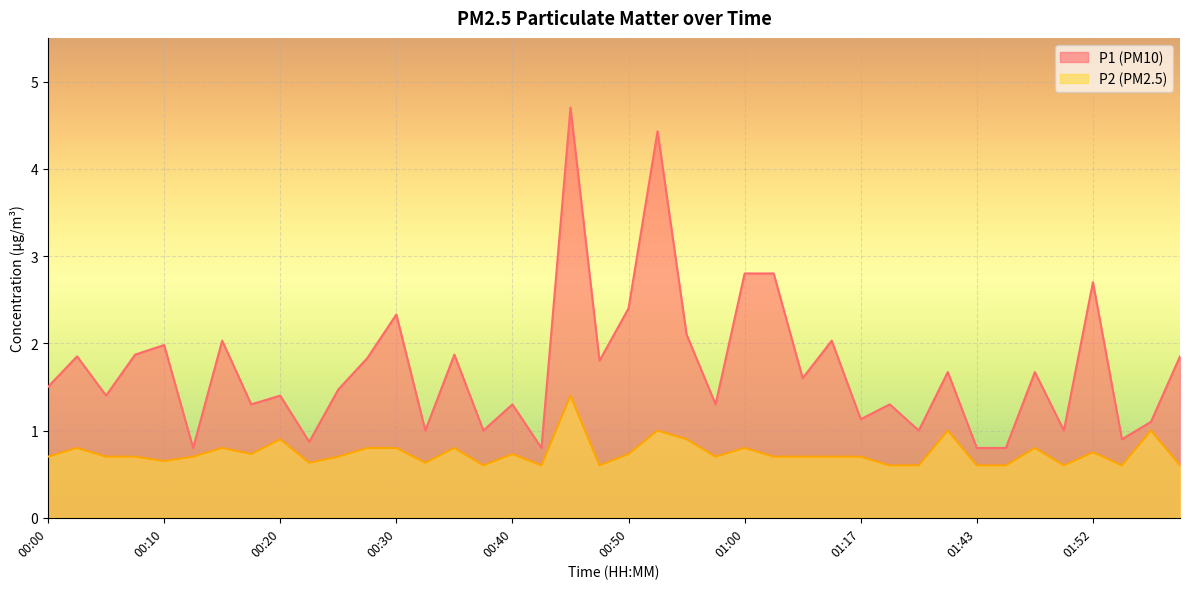

What is the difference between the maximum and second lowest values in the P2 series?

0.8